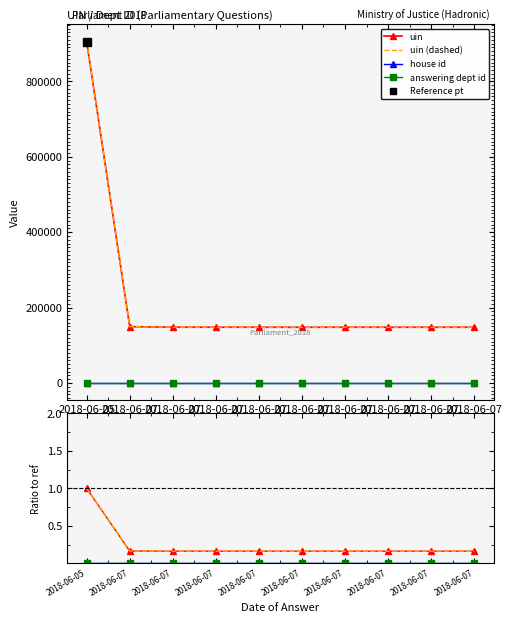

How many distinct data groups are displayed?

4